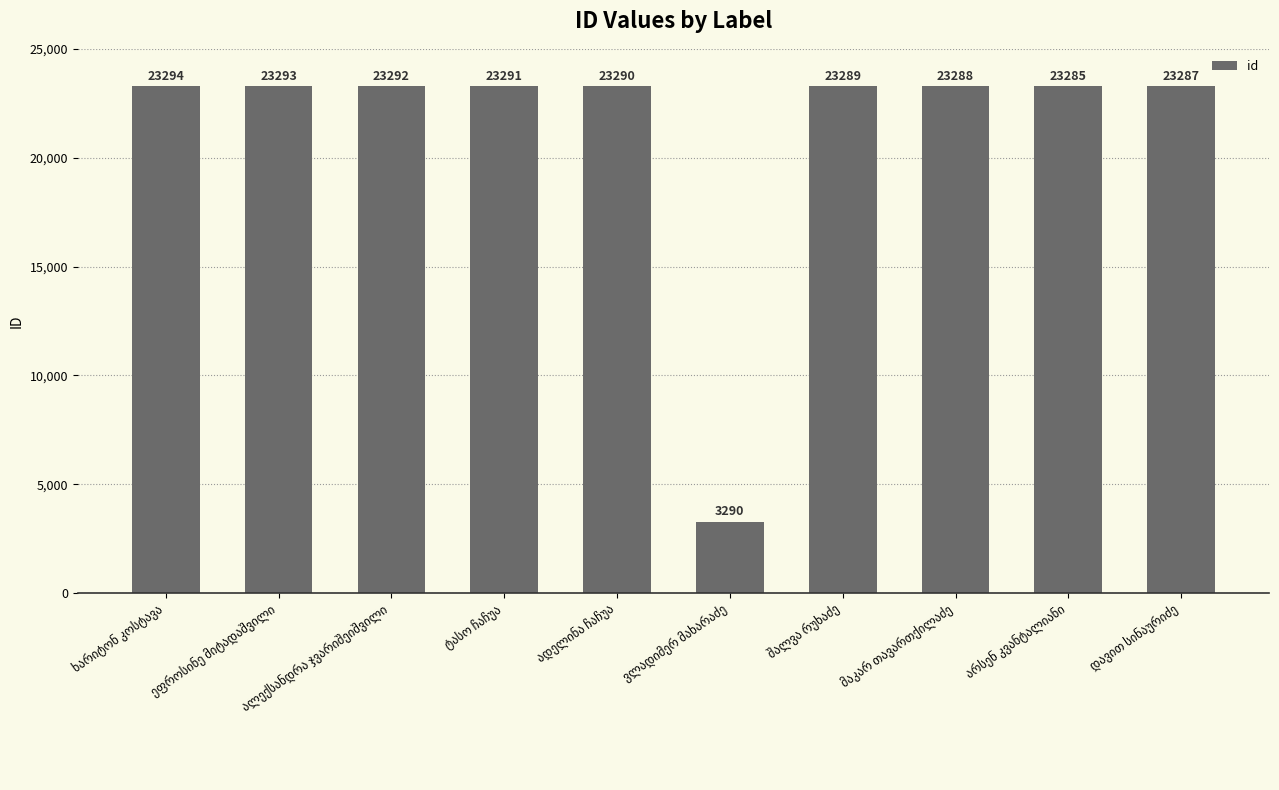

What is the minimum value shown in the chart?

3290